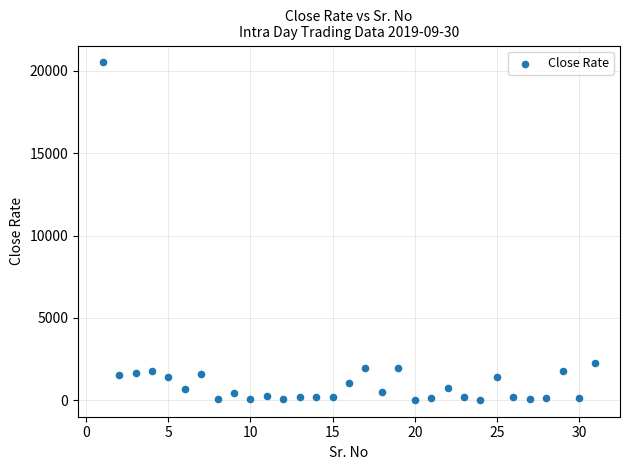

What Y value in the scatter plot is closest to 10267?

2239.0